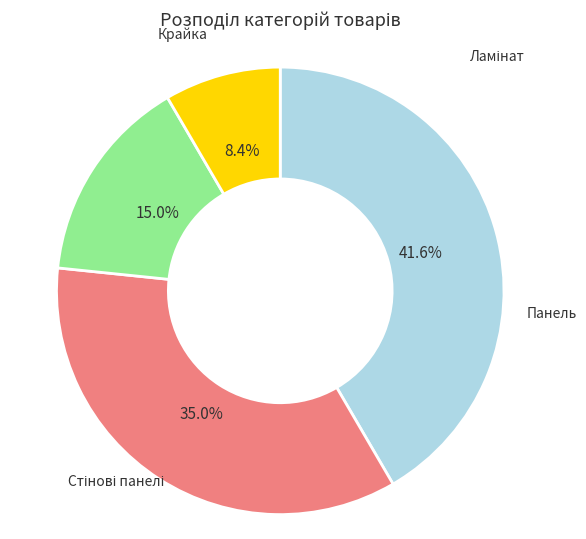

Is there a majority slice in this chart?

No